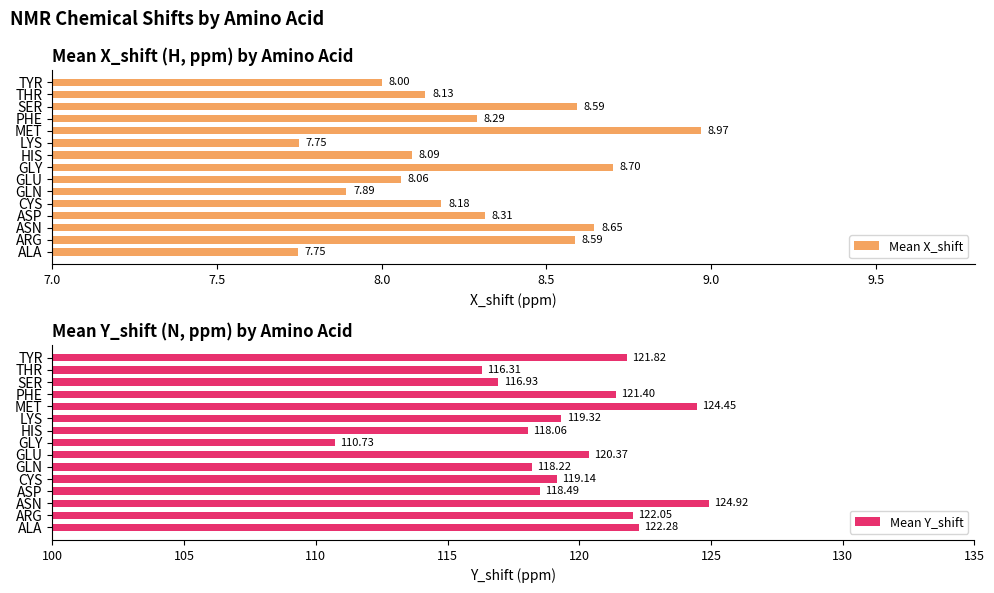

What is the greatest value displayed?

124.9